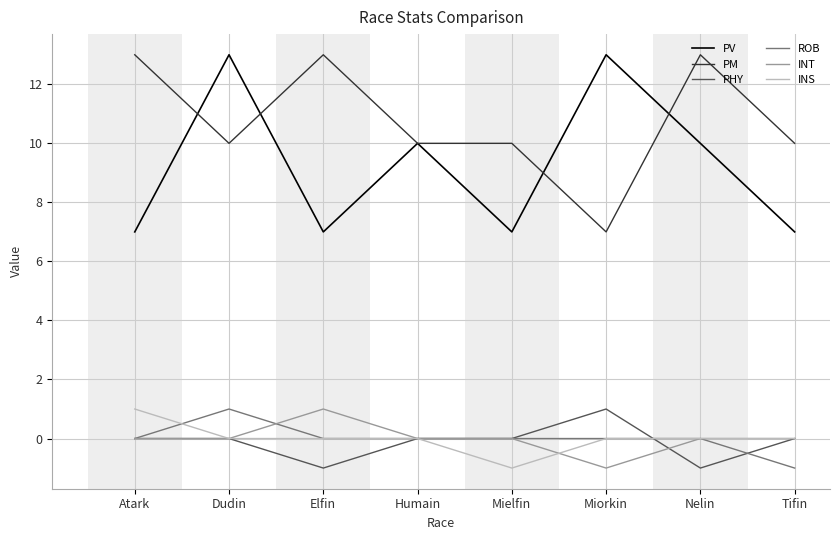

Reading left to right, list all the values displayed in this chart.

PV: 7	13	7	10	7	13	10	7
PM: 13	10	13	10	10	7	13	10
PHY: 0	0	-1	0	0	1	-1	0
ROB: 0	1	0	0	0	0	0	-1
INT: 0	0	1	0	0	-1	0	0
INS: 1	0	0	0	-1	0	0	0